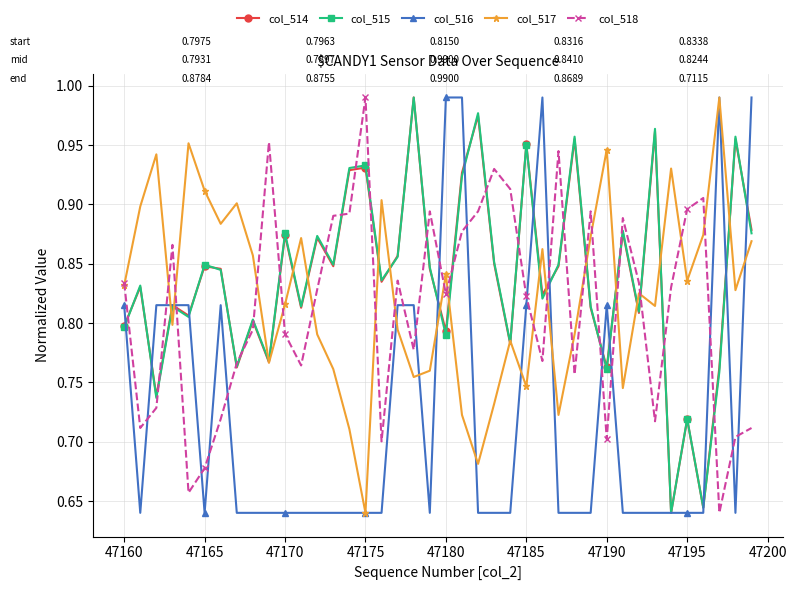

In col_517, how many points are lower than both neighbors (excluding endpoints)?

12